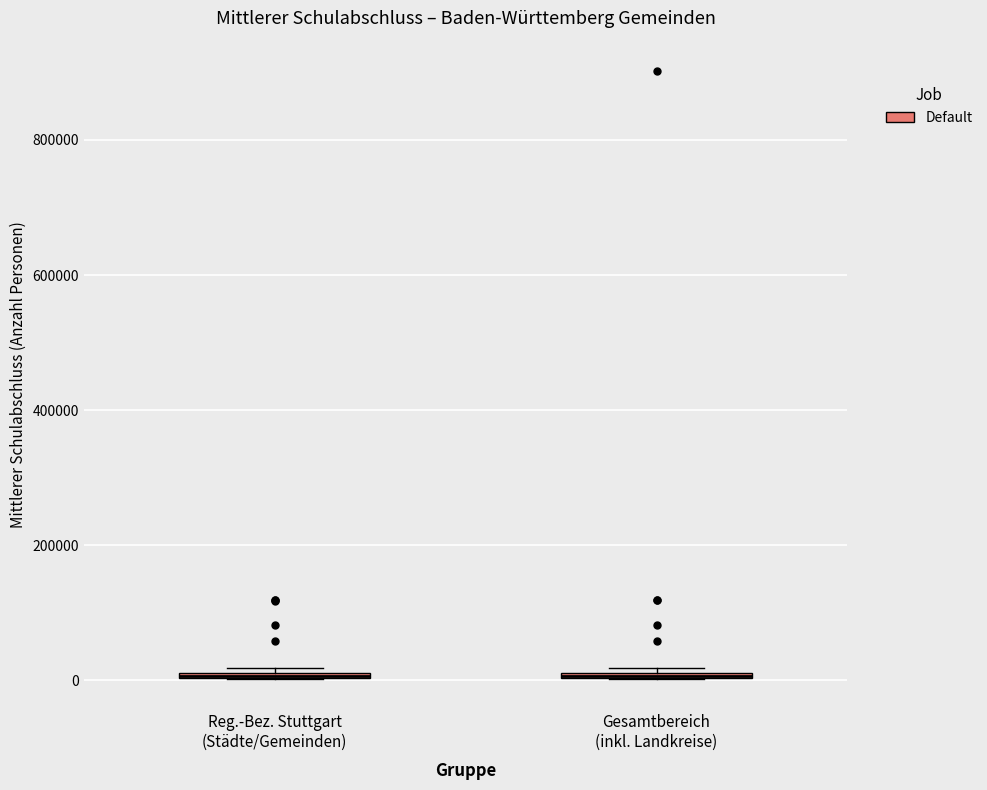

Where is the upper edge of the box for Reg.-Bez. Stuttgart (Städte/Gemeinden) on the y-axis? The values are not printed on the chart, so give them approximately, as read against the axis.

20000